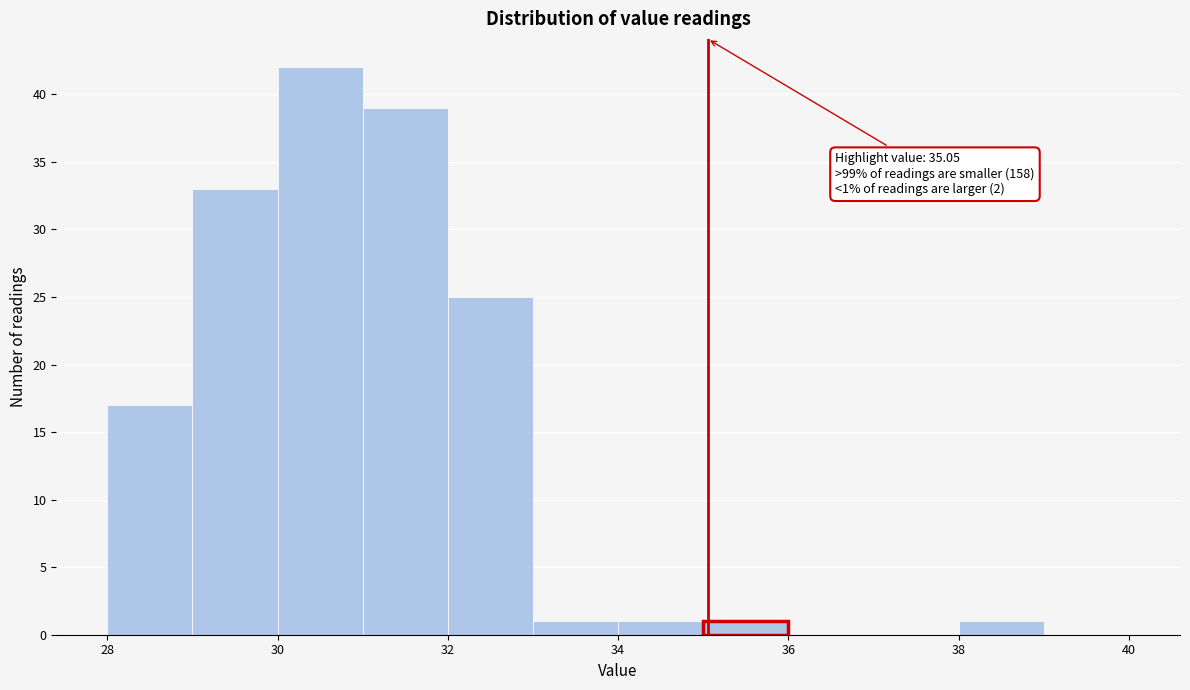

Which range on the x-axis has the tallest bar?

30 to 31